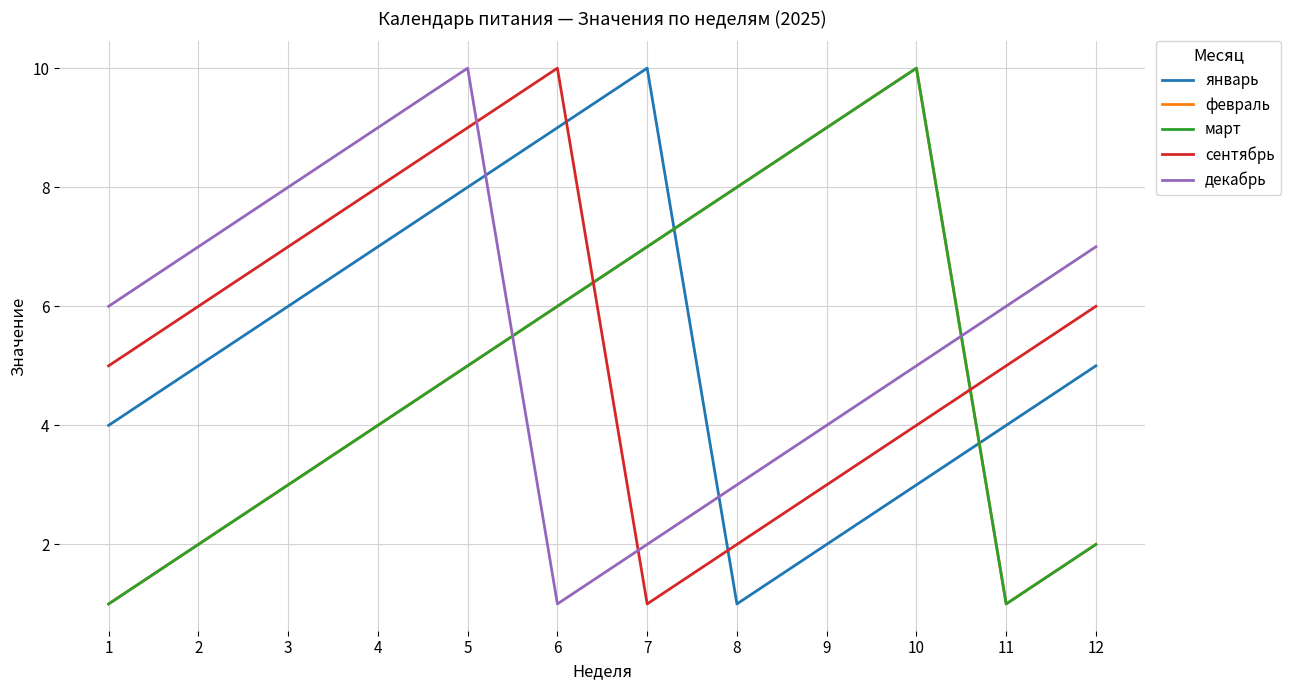

Does the chart display data point markers on the line(s)?

No